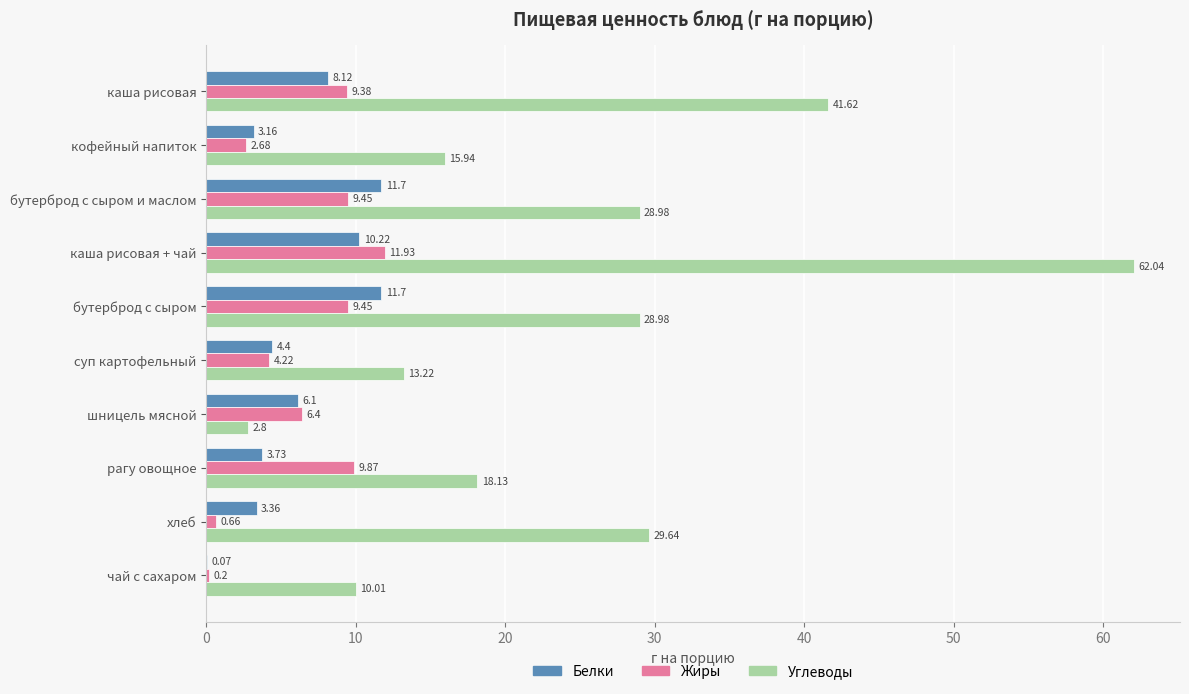

What are all the series names shown in the legend?

Белки, Жиры, Углеводы